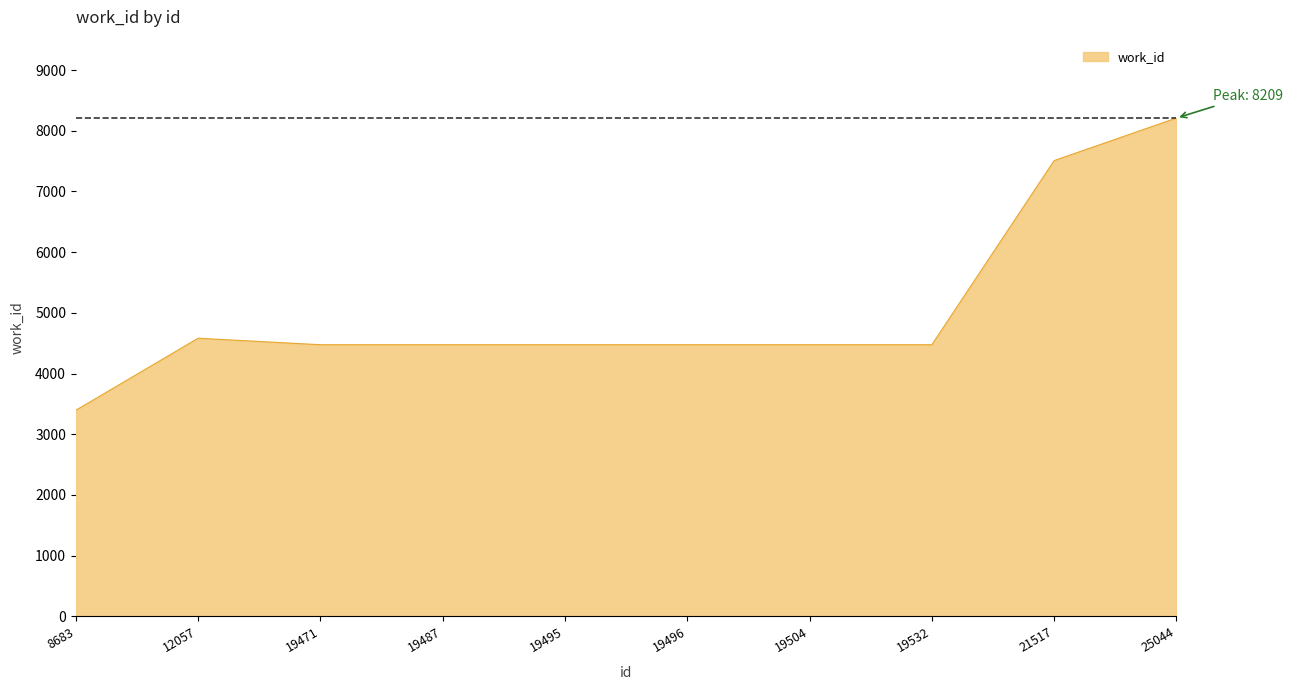

Does the chart have visible grid lines?

No